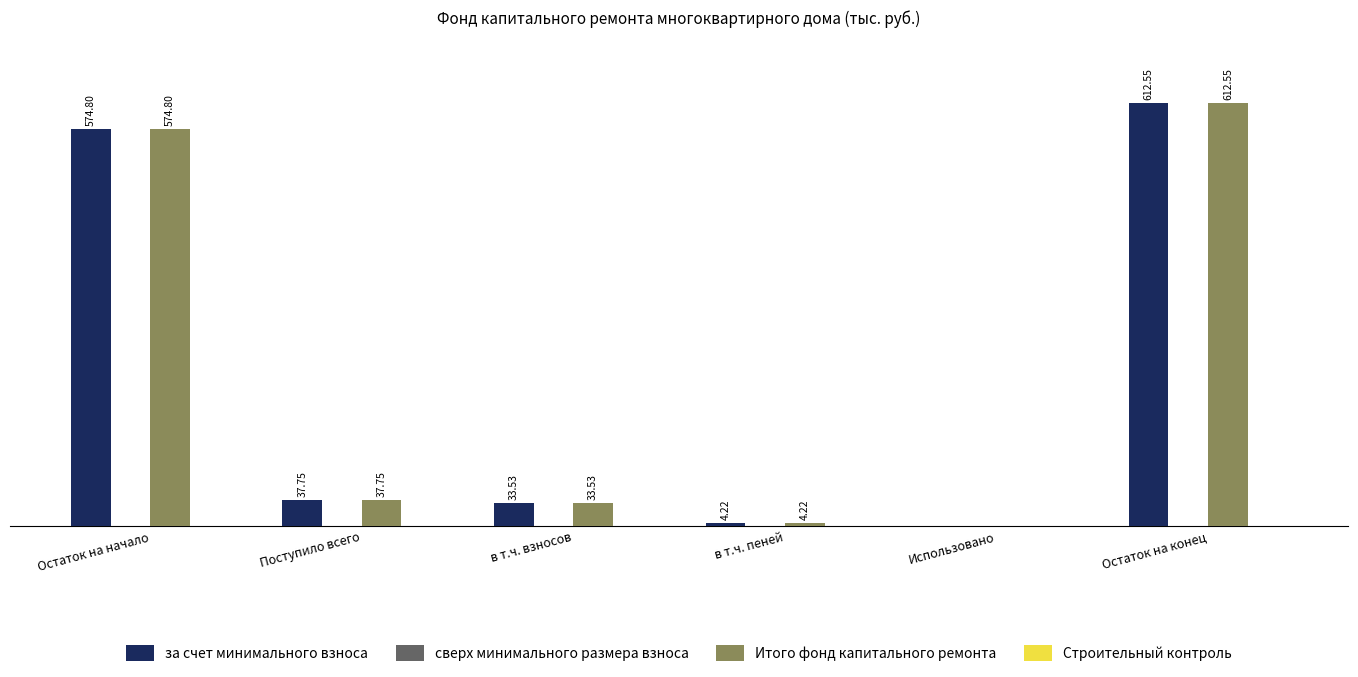

At which category is the sum across all series the highest?

Остаток на конец